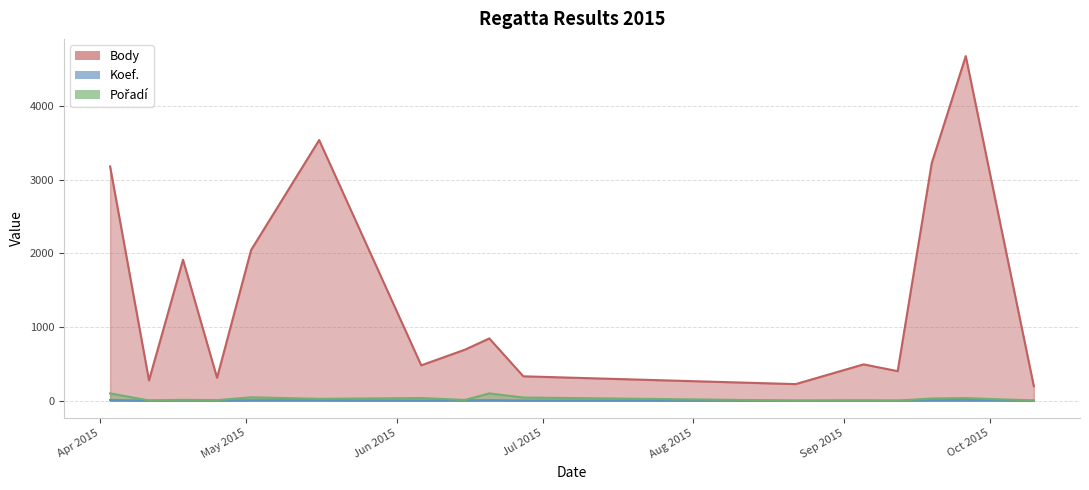

Read the Pořadí value at 2015-04-03.

100